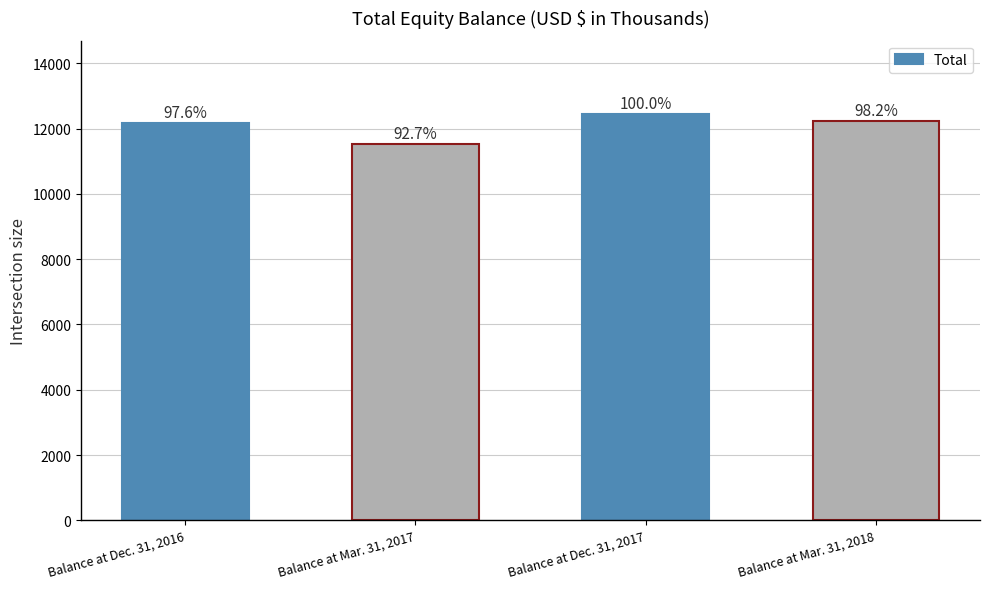

What is the change in value from Balance at Dec. 31, 2016 to Balance at Dec. 31, 2017?

+293